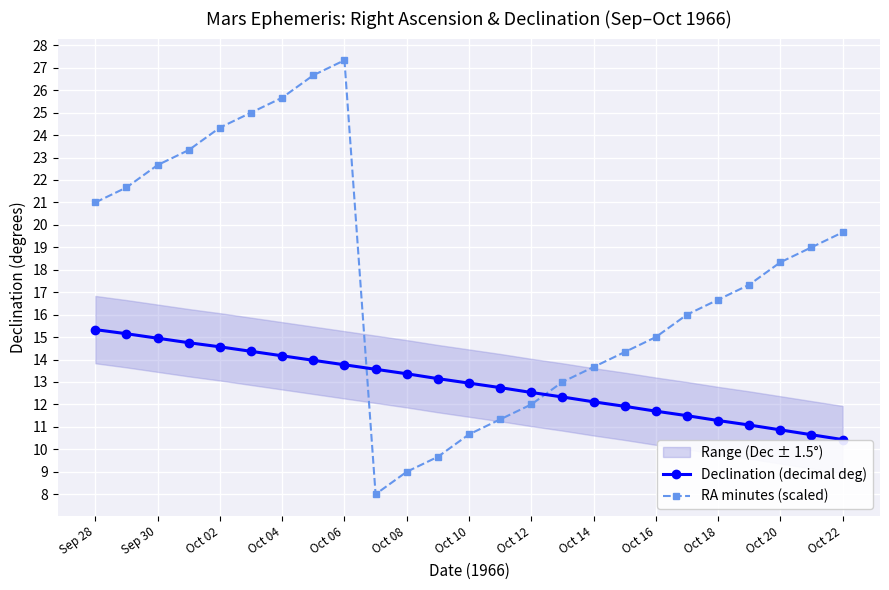

Reading left to right, list all the values displayed in this chart.

Declination (decimal deg): 15.3	15.2	14.9	14.8	14.6	14.4	14.2	14.0	13.8	13.6	13.4	13.2	12.9	12.8	12.5	12.3	12.1	11.9	11.7	11.5	11.3	11.1	10.9	10.7	10.4
RA minutes (scaled): 21.0	21.7	22.7	23.3	24.3	25.0	25.7	26.7	27.3	8.0	9.0	9.7	10.7	11.3	12.0	13.0	13.7	14.3	15.0	16.0	16.7	17.3	18.3	19.0	19.7